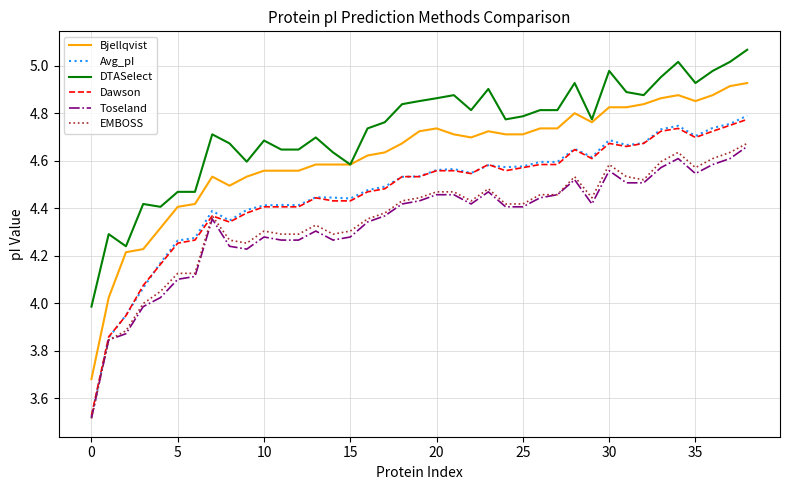

True or false: Dawson and Bjellqvist intersect in this chart.

False